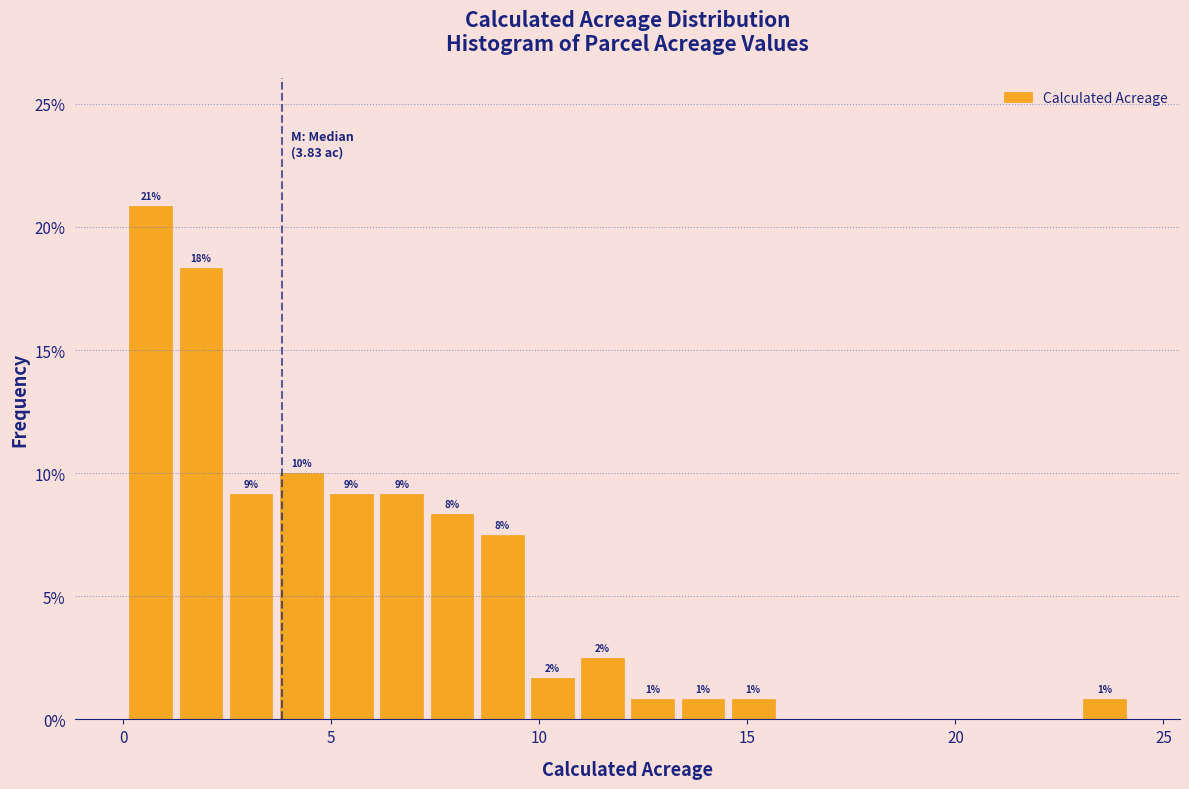

Read against the x-axis, roughly where is the centre of the tallest bar?

0.5